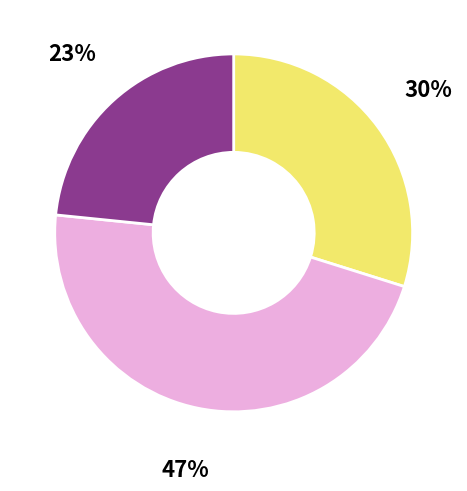

To the nearest percent, what is the average slice percentage?

33%